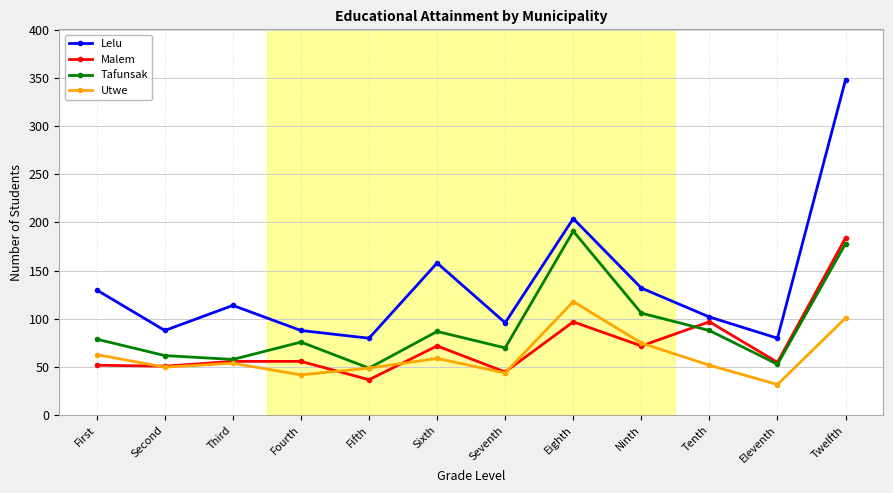

What is the greatest value displayed?

348